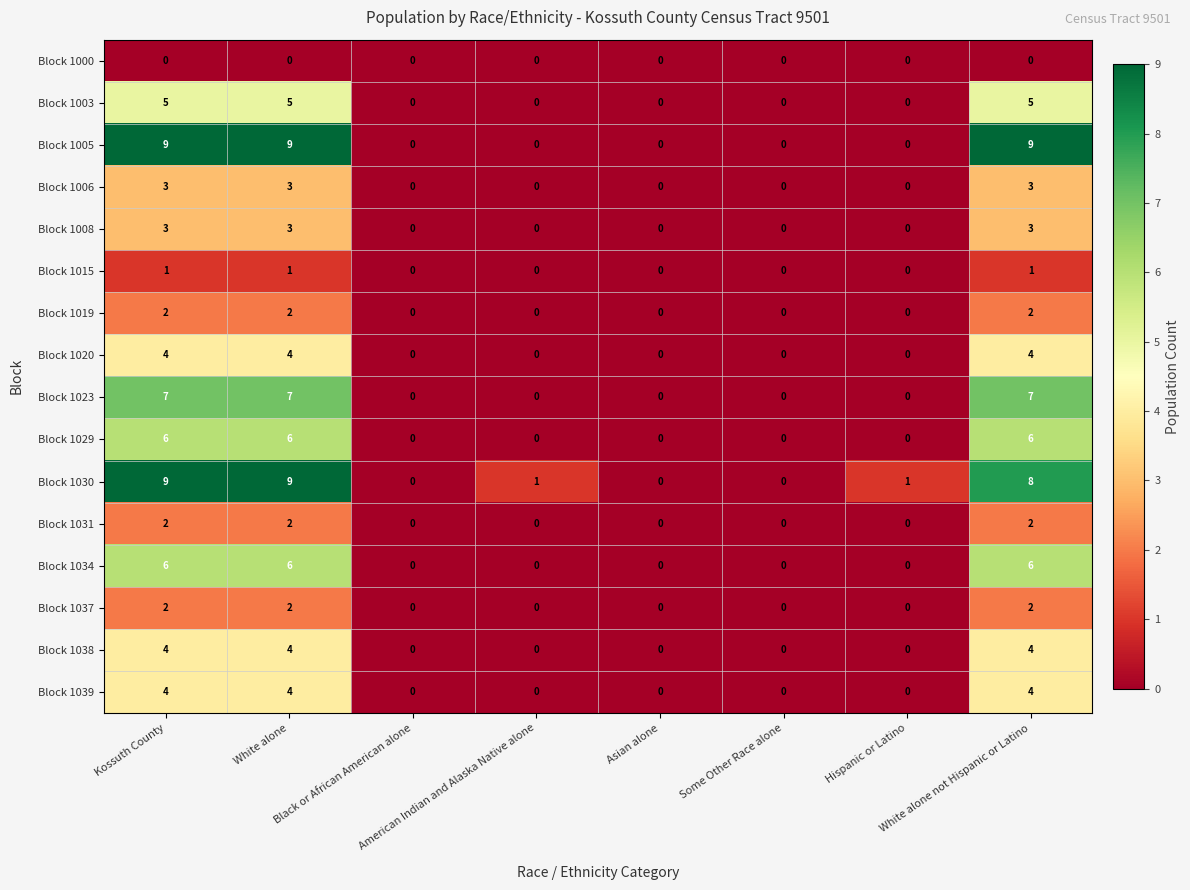

How many data points does each series have?

8